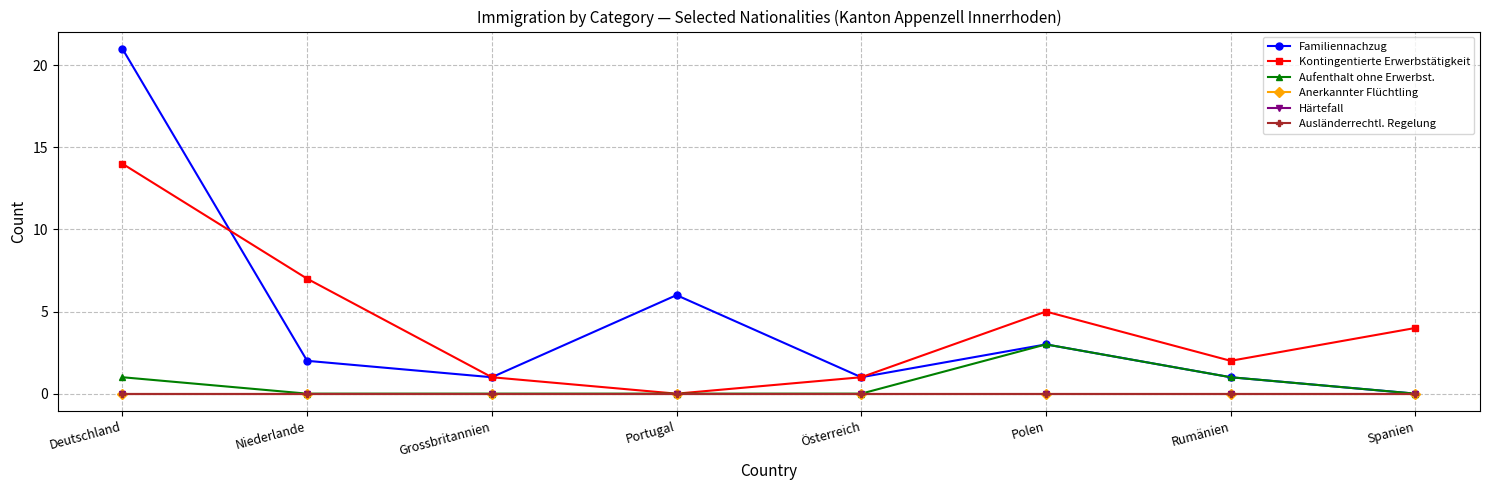

At which label does Kontingentierte Erwerbstätigkeit reach its peak?

Deutschland